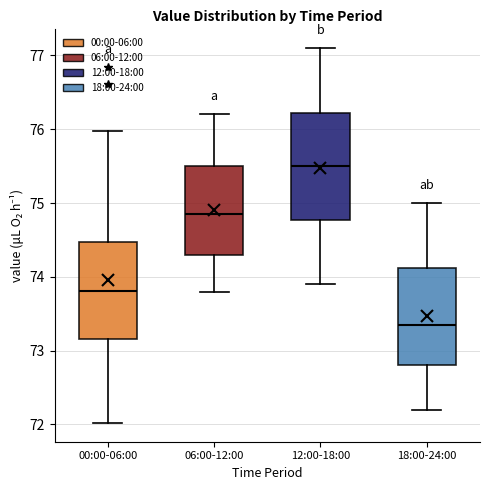

Which box is the tallest, from its lower edge to its upper edge?

12:00-18:00